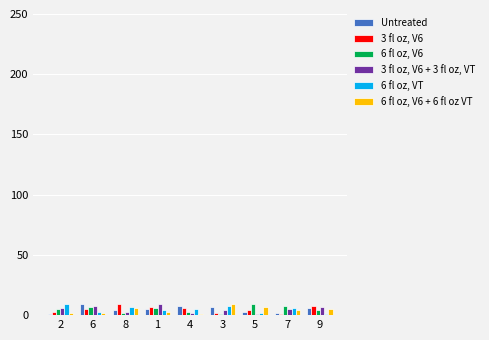

Reading right to left, transcribe all the data shown in this chart.

Untreated: 9=6	7=2	5=3	3=7	4=8	1=5	8=4	6=9	2=1
3 fl oz, V6: 9=8	7=1	5=4	3=2	4=6	1=7	8=9	6=5	2=3
6 fl oz, V6: 9=4	7=8	5=9	3=1	4=3	1=6	8=2	6=7	2=5
3 fl oz, V6 + 3 fl oz, VT: 9=7	7=5	5=1	3=4	4=2	1=9	8=3	6=8	2=6
6 fl oz, VT: 9=1	7=6	5=2	3=8	4=5	1=4	8=7	6=3	2=9
6 fl oz, V6 + 6 fl oz VT: 9=5	7=4	5=7	3=9	4=1	1=3	8=6	6=2	2=2